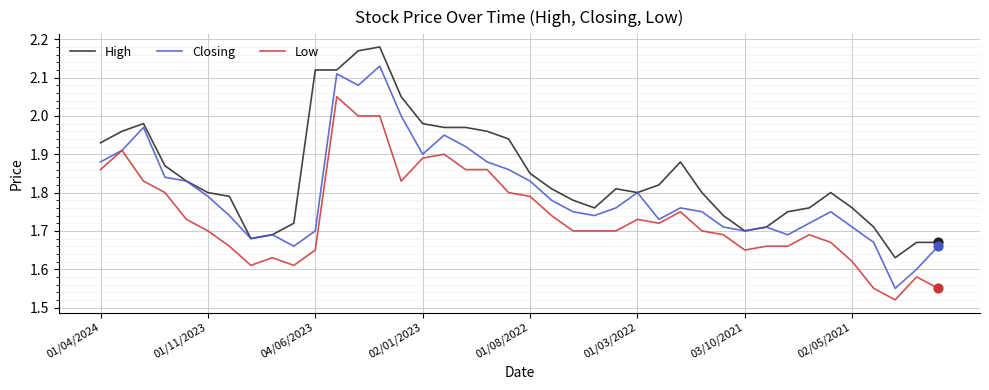

At how many categories does at least one series exceed 2?

5